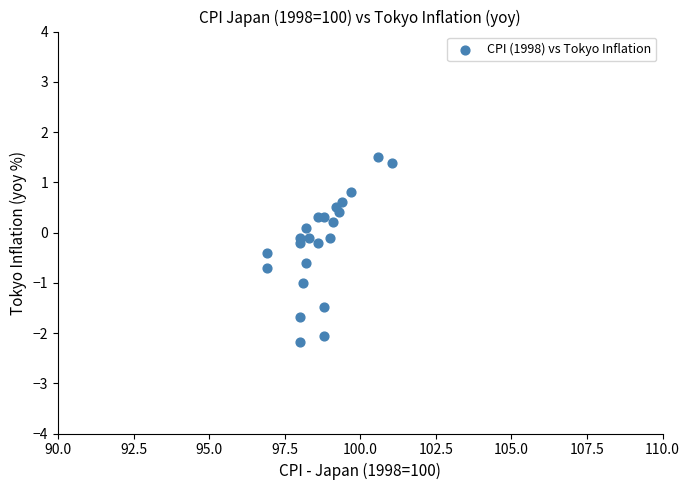

How many points are shown in the scatter plot?

23